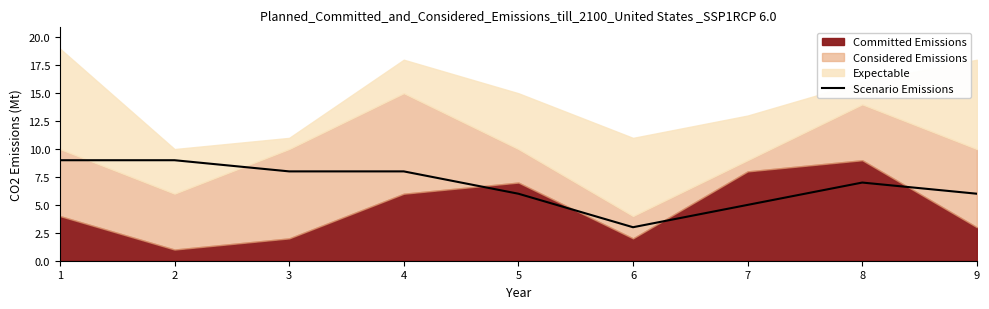

The value of Scenario Emissions at 5 is 6. True or false?

True